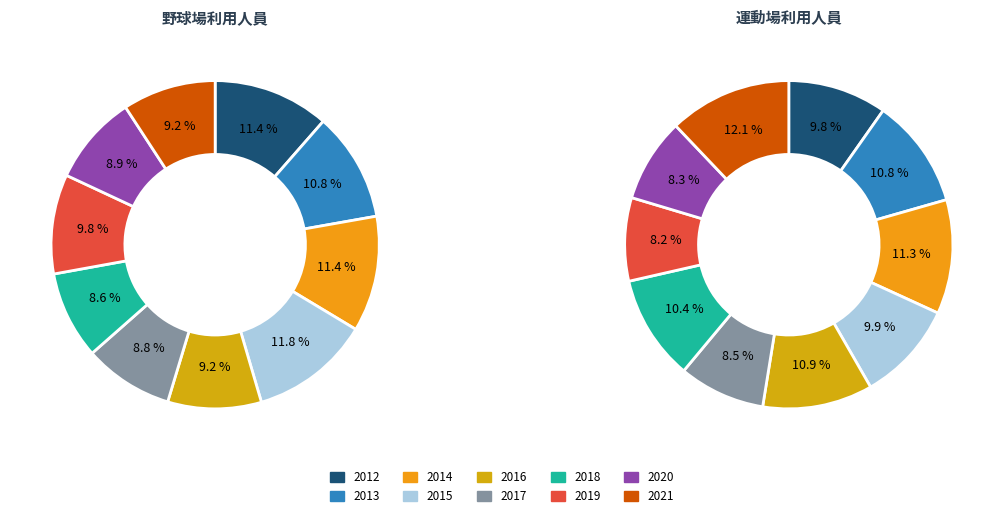

At 2019, list the series in order from largest to smallest.

野球場利用人員, 運動場利用人員